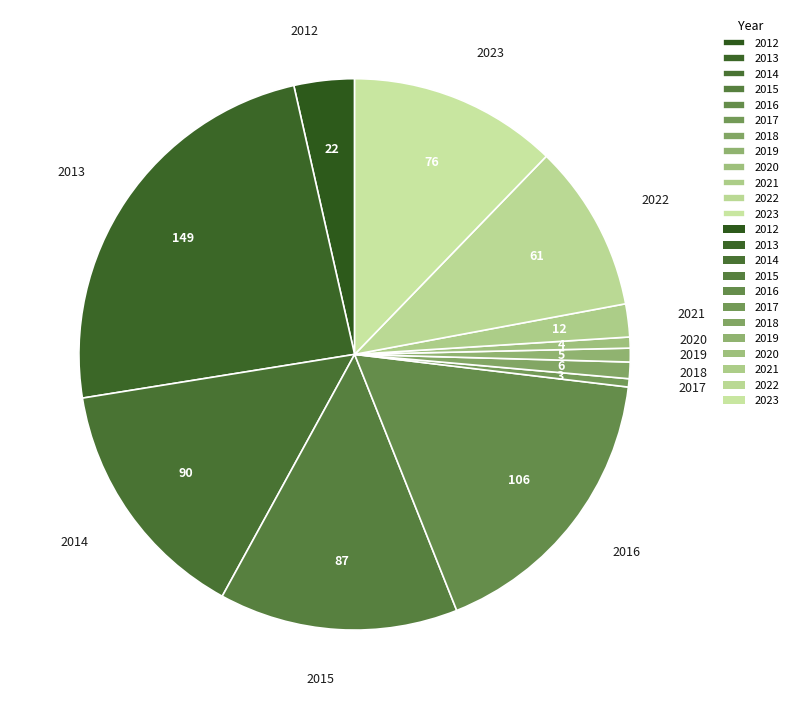

Approximately how many times larger is the value at 2018 compared to 2021?

0.5